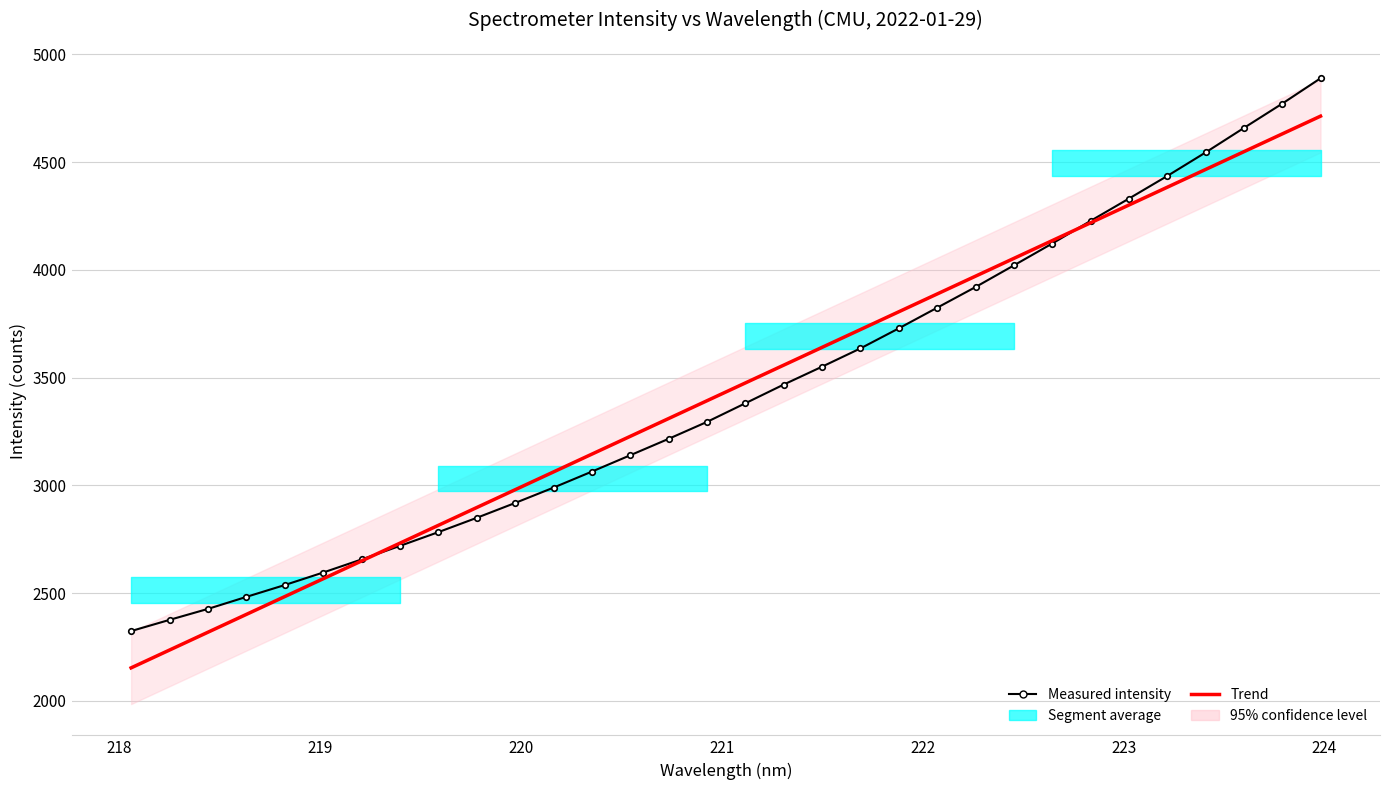

How many times do Trend and Measured intensity cross each other?

2